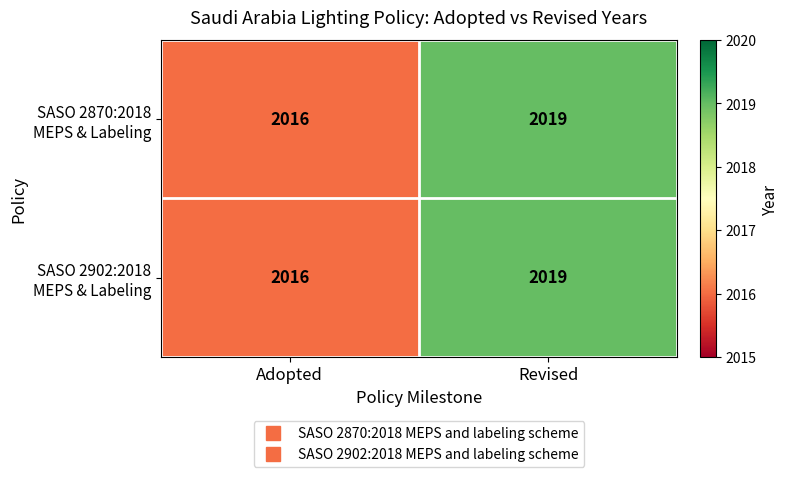

Which category has the lowest value across all series?

Adopted